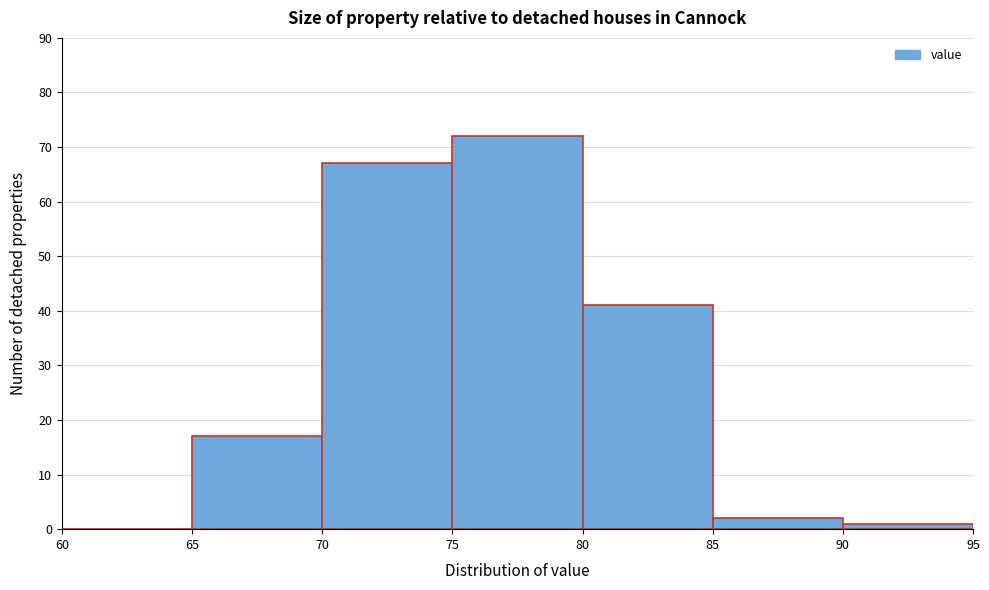

Over which range of the x-axis is the bar tallest?

75 to 80